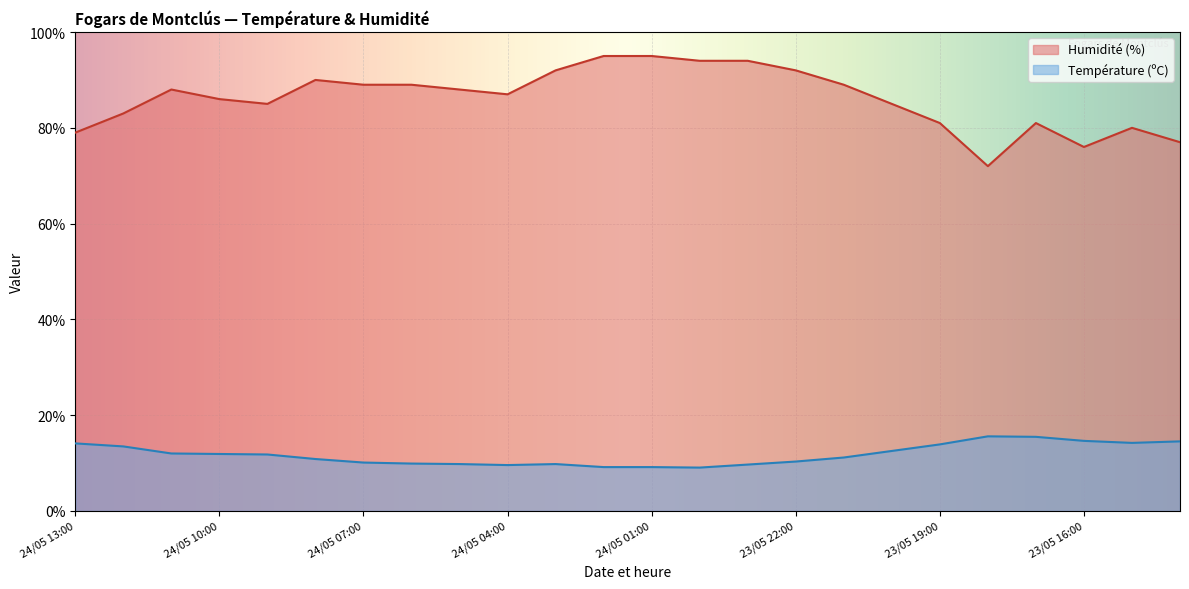

What is the difference between the Humidité (%) values at 23/05 15:00 and 23/05 18:00?

8.0